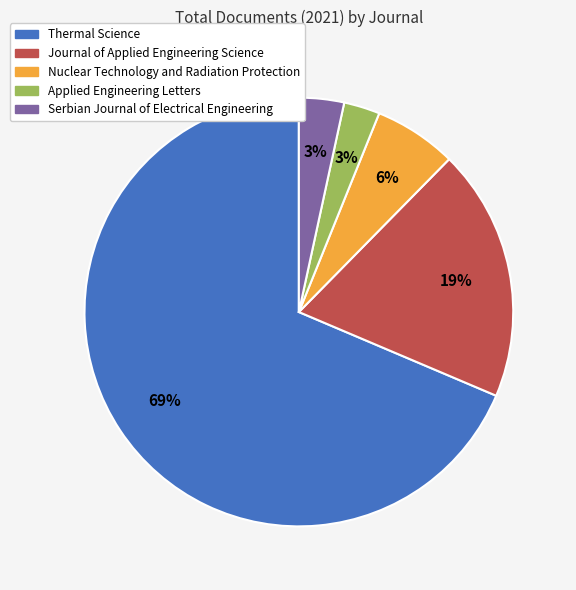

How many slices are in this pie chart?

5